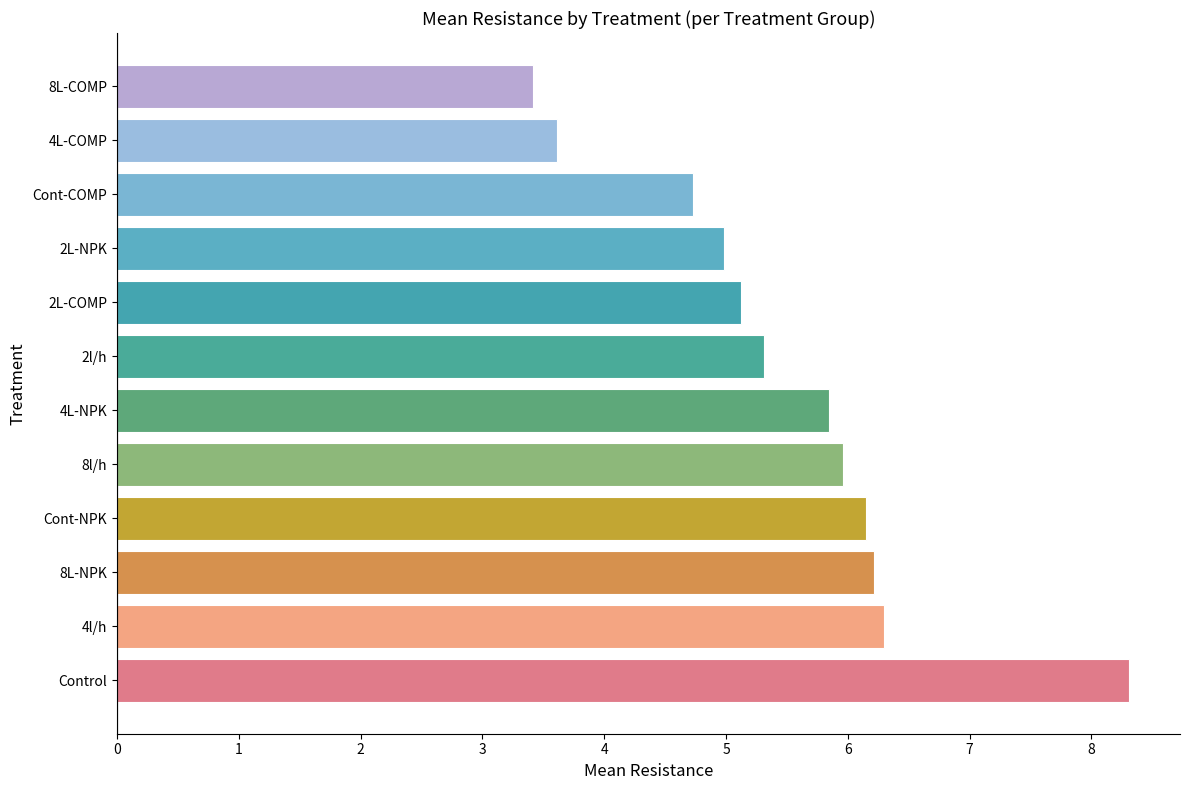

What is the sum of all values?

66.0